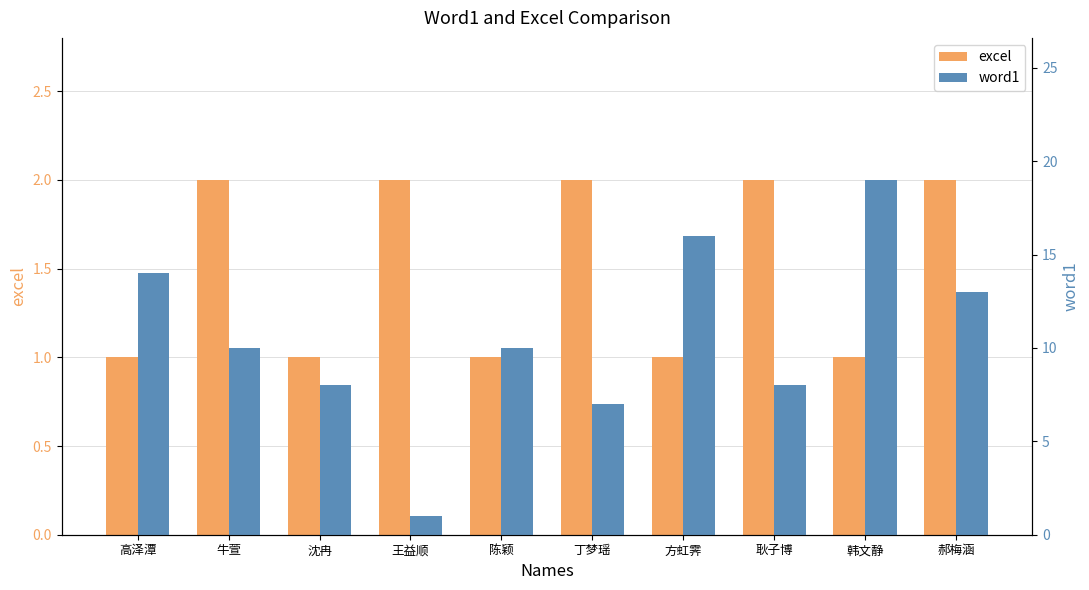

Which series has the largest total across all categories?

word1